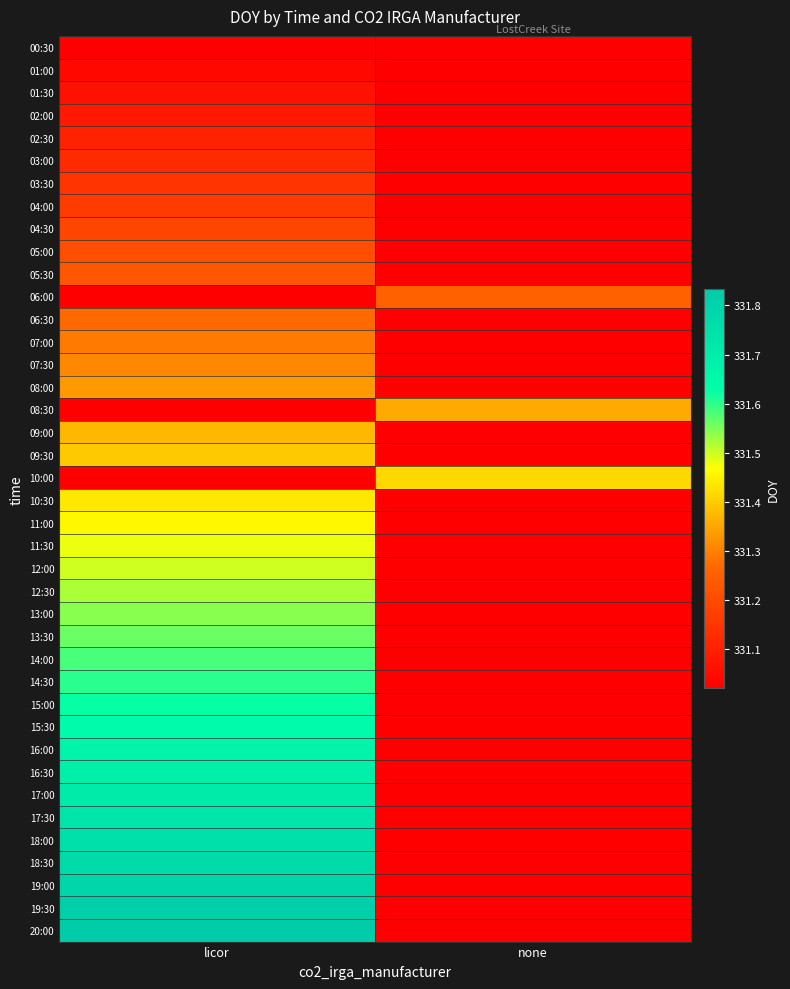

Reading left to right, extract all data points from this chart.

00:30: licor=331.0	none=331.0
01:00: licor=331.0	none=331.0
01:30: licor=331.1	none=331.0
02:00: licor=331.1	none=331.0
02:30: licor=331.1	none=331.0
03:00: licor=331.1	none=331.0
03:30: licor=331.1	none=331.0
04:00: licor=331.2	none=331.0
04:30: licor=331.2	none=331.0
05:00: licor=331.2	none=331.0
05:30: licor=331.2	none=331.0
06:00: licor=331.0	none=331.2
06:30: licor=331.3	none=331.0
07:00: licor=331.3	none=331.0
07:30: licor=331.3	none=331.0
08:00: licor=331.3	none=331.0
08:30: licor=331.0	none=331.4
09:00: licor=331.4	none=331.0
09:30: licor=331.4	none=331.0
10:00: licor=331.0	none=331.4
10:30: licor=331.4	none=331.0
11:00: licor=331.5	none=331.0
11:30: licor=331.5	none=331.0
12:00: licor=331.5	none=331.0
12:30: licor=331.5	none=331.0
13:00: licor=331.5	none=331.0
13:30: licor=331.6	none=331.0
14:00: licor=331.6	none=331.0
14:30: licor=331.6	none=331.0
15:00: licor=331.6	none=331.0
15:30: licor=331.6	none=331.0
16:00: licor=331.7	none=331.0
16:30: licor=331.7	none=331.0
17:00: licor=331.7	none=331.0
17:30: licor=331.7	none=331.0
18:00: licor=331.7	none=331.0
18:30: licor=331.8	none=331.0
19:00: licor=331.8	none=331.0
19:30: licor=331.8	none=331.0
20:00: licor=331.8	none=331.0